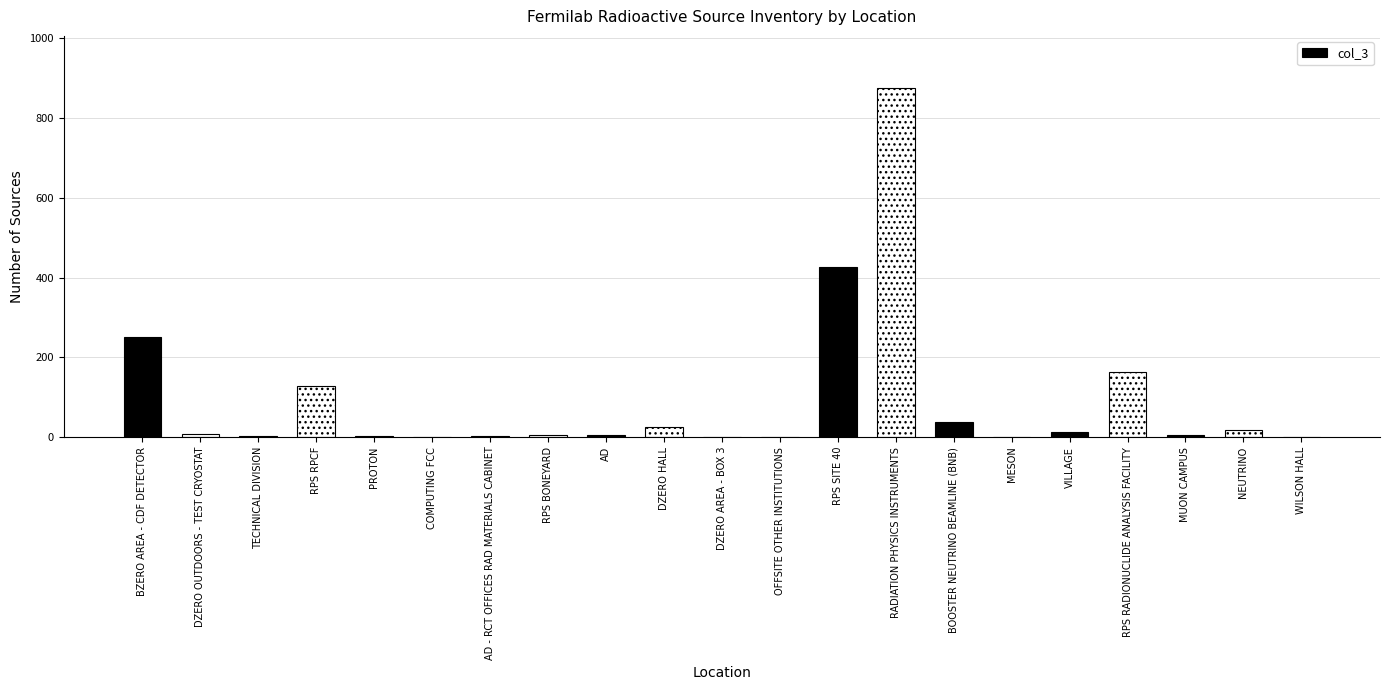

Is it true that the value at RPS RPCF is 129?

True